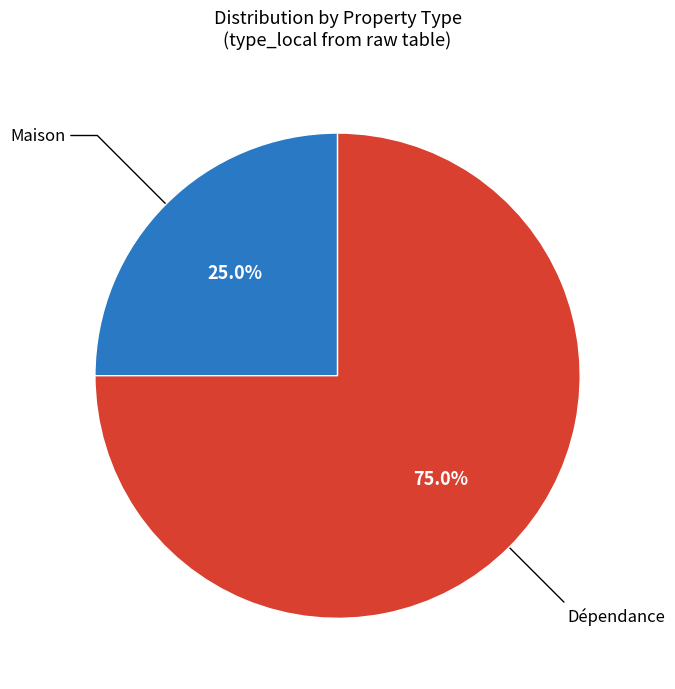

Is there any slice that represents more than half of the pie?

Yes